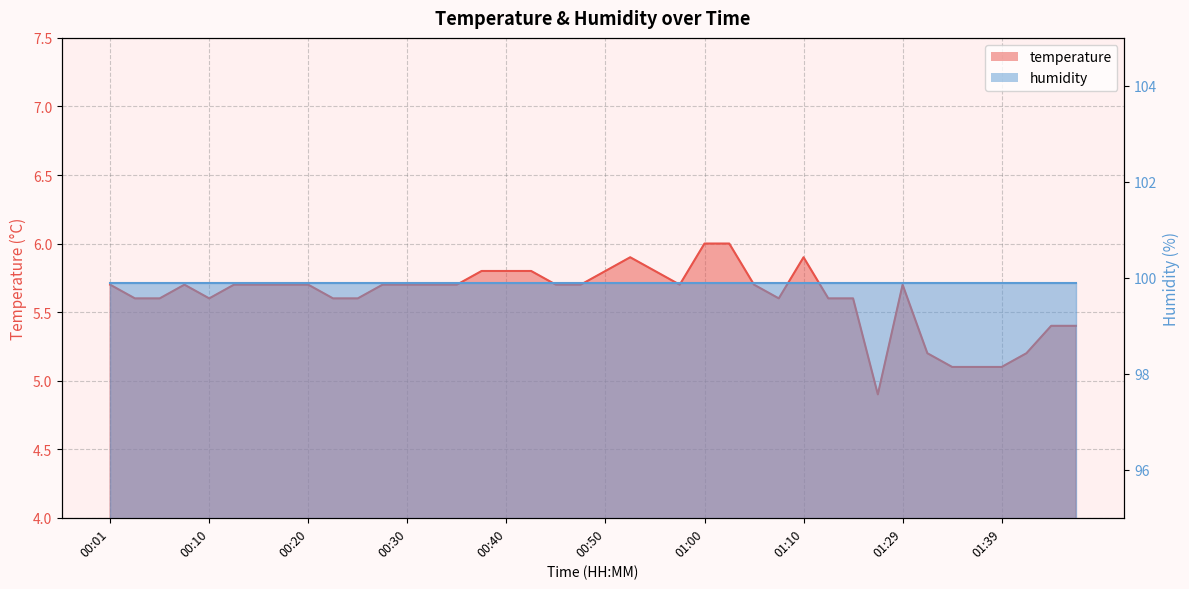

How many lines are shown in the chart?

2